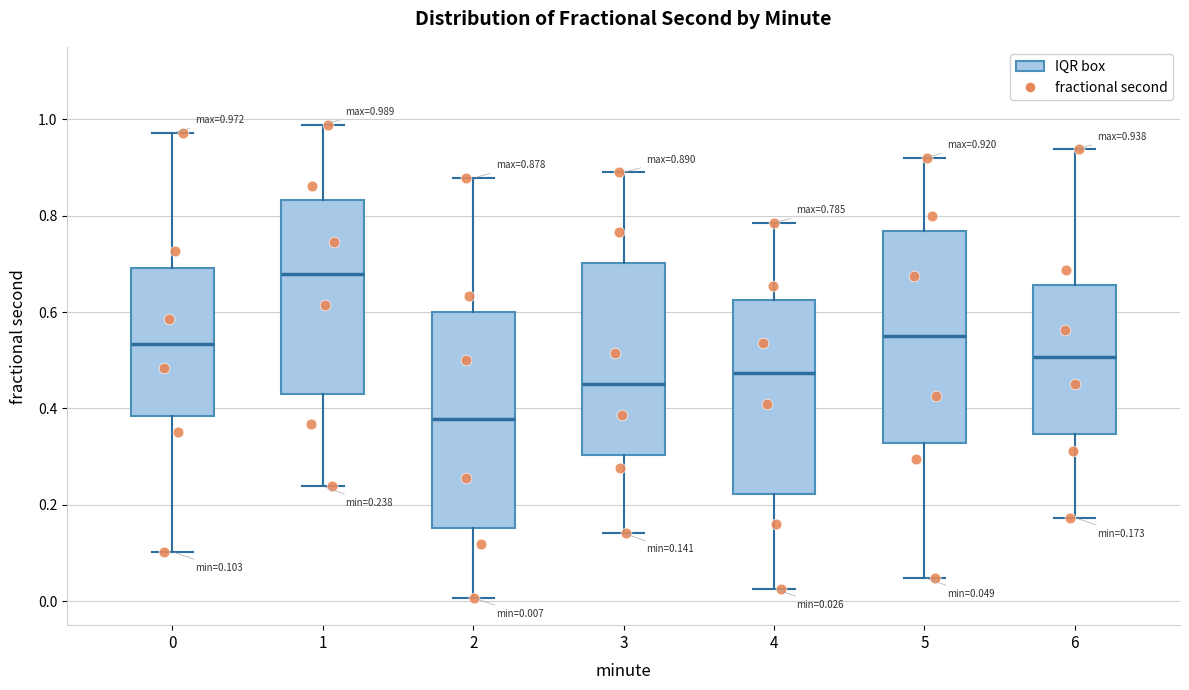

Which box's median line is the lowest?

2